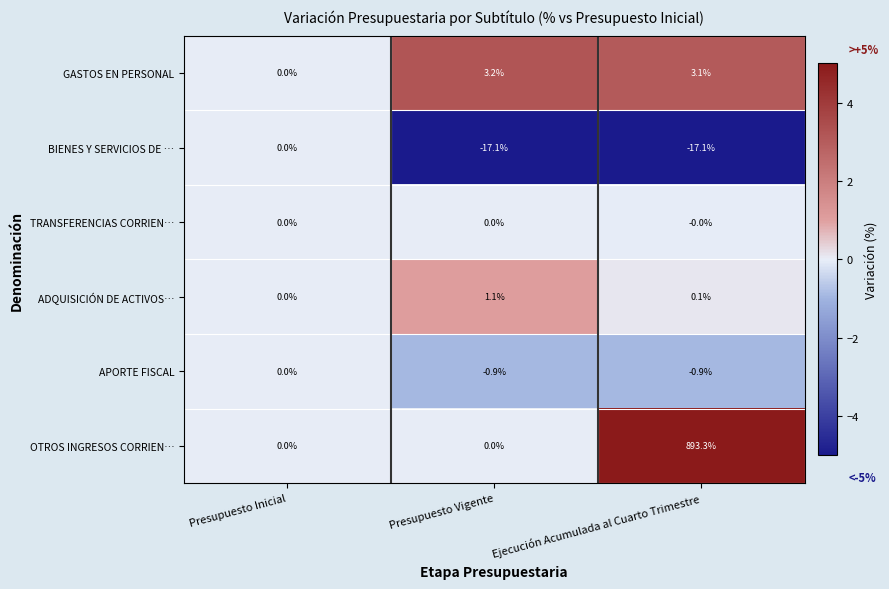

Which label corresponds to the largest value in the chart?

Ejecución Acumulada al Cuarto Trimestre